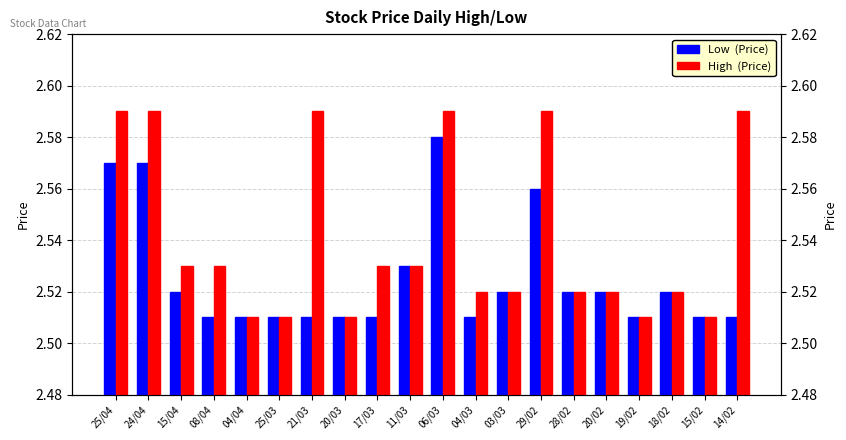

Reading left to right, extract all data points from this chart.

Low  (Price): 25/04=2.6	24/04=2.6	15/04=2.5	08/04=2.5	04/04=2.5	25/03=2.5	21/03=2.5	20/03=2.5	17/03=2.5	11/03=2.5	06/03=2.6	04/03=2.5	03/03=2.5	29/02=2.6	28/02=2.5	20/02=2.5	19/02=2.5	18/02=2.5	15/02=2.5	14/02=2.5
High  (Price): 25/04=2.6	24/04=2.6	15/04=2.5	08/04=2.5	04/04=2.5	25/03=2.5	21/03=2.6	20/03=2.5	17/03=2.5	11/03=2.5	06/03=2.6	04/03=2.5	03/03=2.5	29/02=2.6	28/02=2.5	20/02=2.5	19/02=2.5	18/02=2.5	15/02=2.5	14/02=2.6